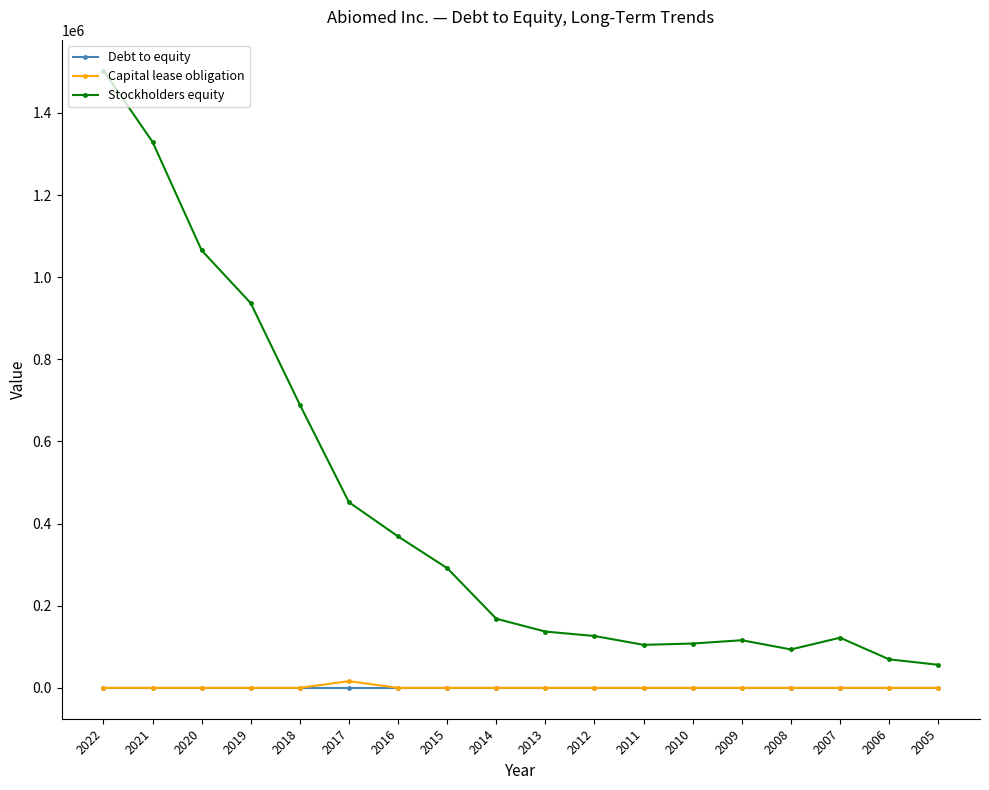

True or false: Capital lease obligation and Stockholders equity intersect in this chart.

False